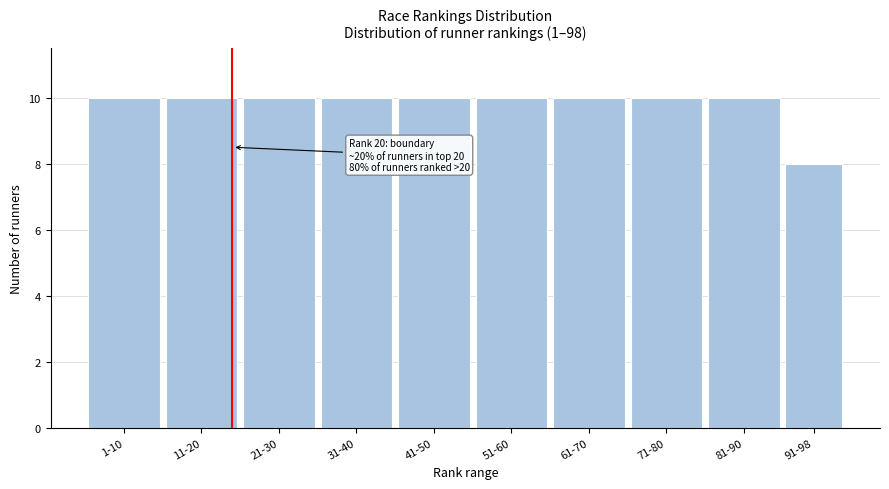

Reading left to right, transcribe all the data shown in this chart.

10	10	10	10	10	10	10	10	10	8